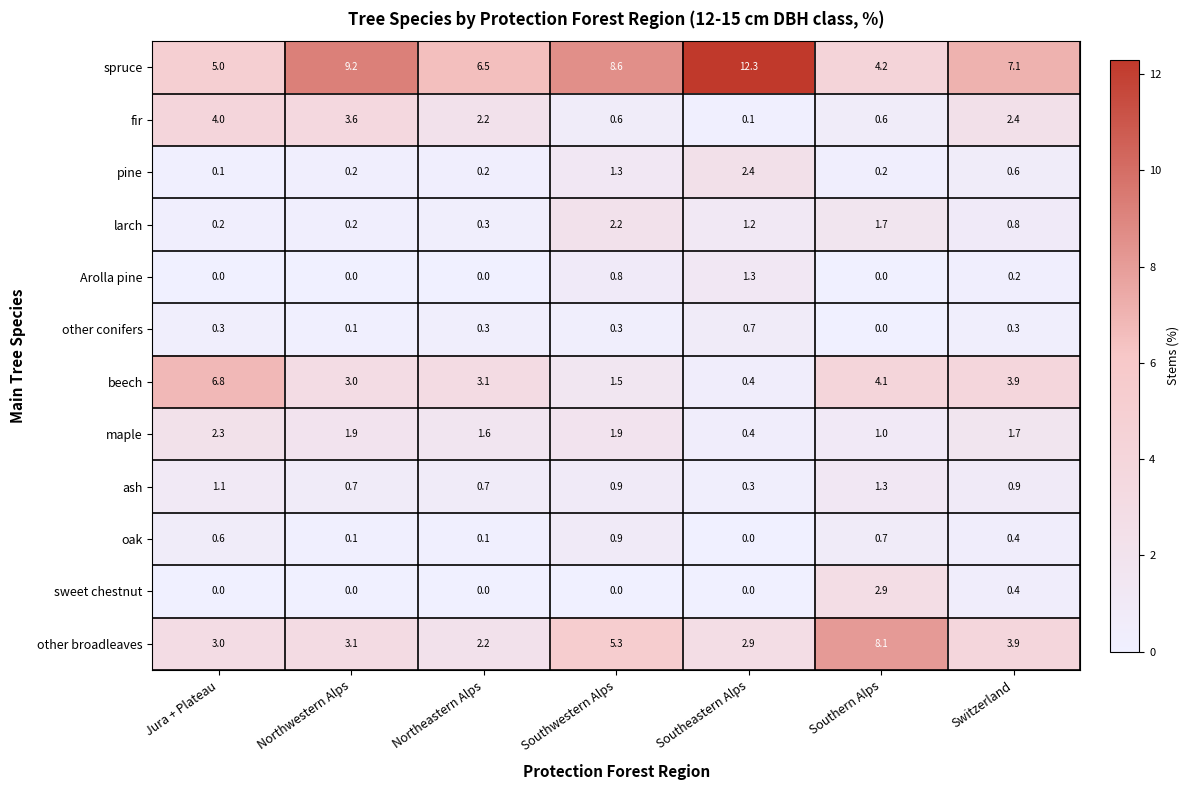

What is the spread (max minus min) of values at Southwestern Alps?

8.6